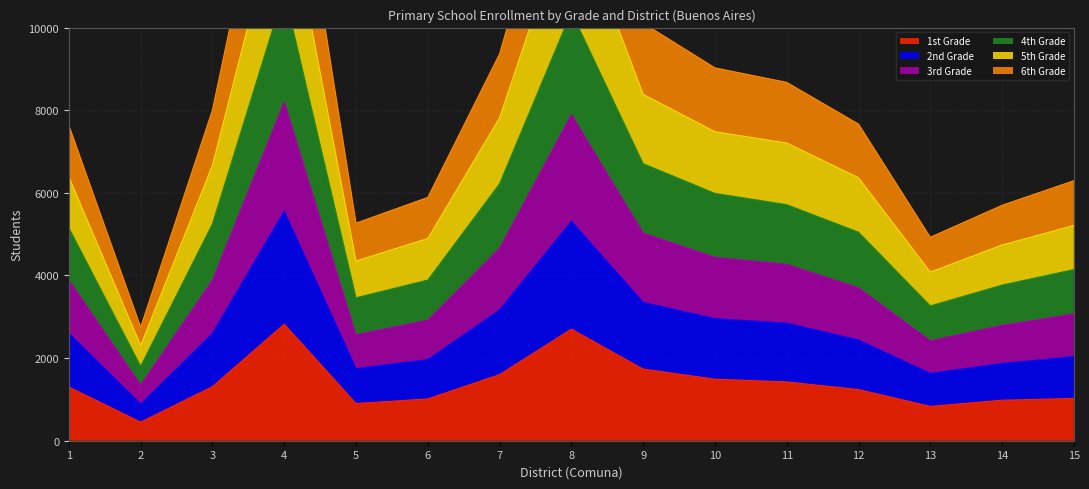

What is the lowest value of the 1st Grade series?

449